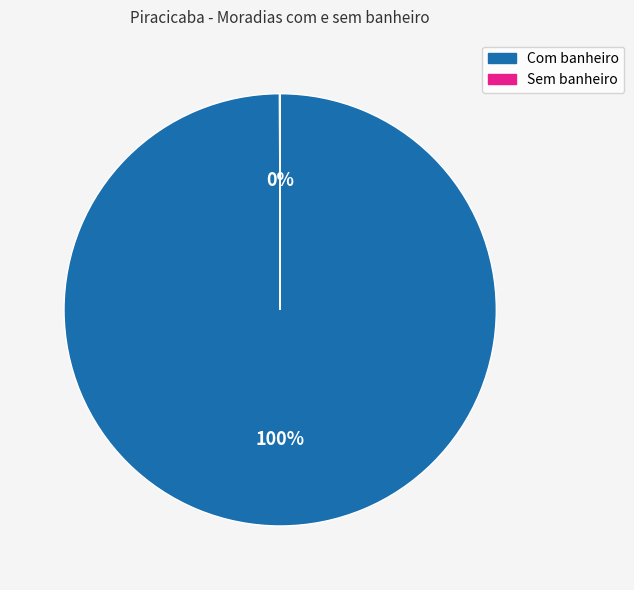

The Com banheiro slice represents 89% of the pie. True or false?

False